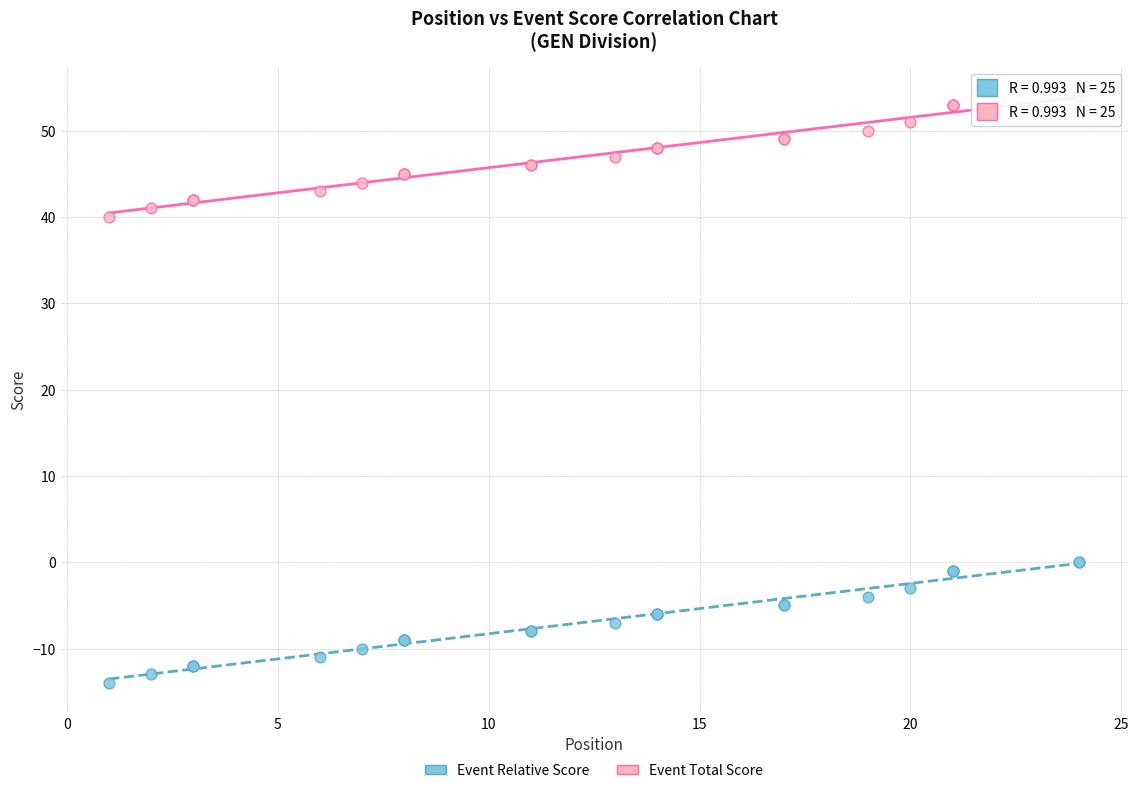

Which series contains the lowest Y value?

Event Relative Score